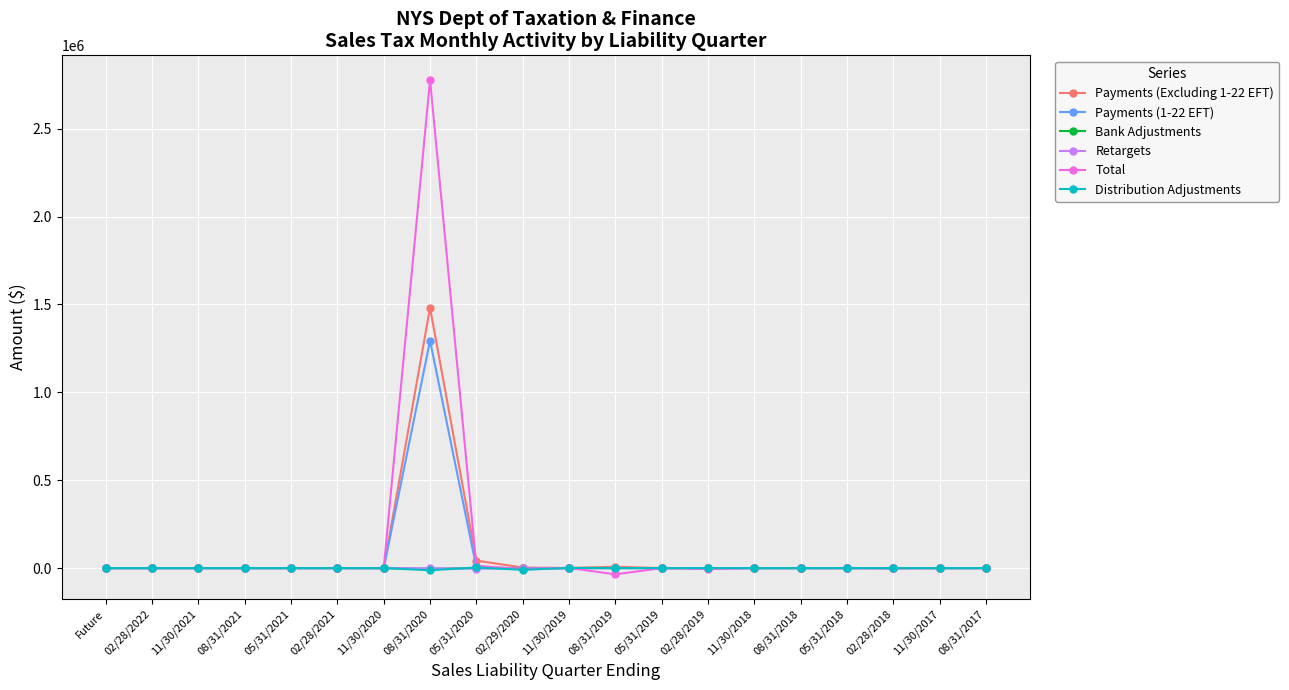

True or false: Retargets has more than 2 points higher than both neighbors.

True